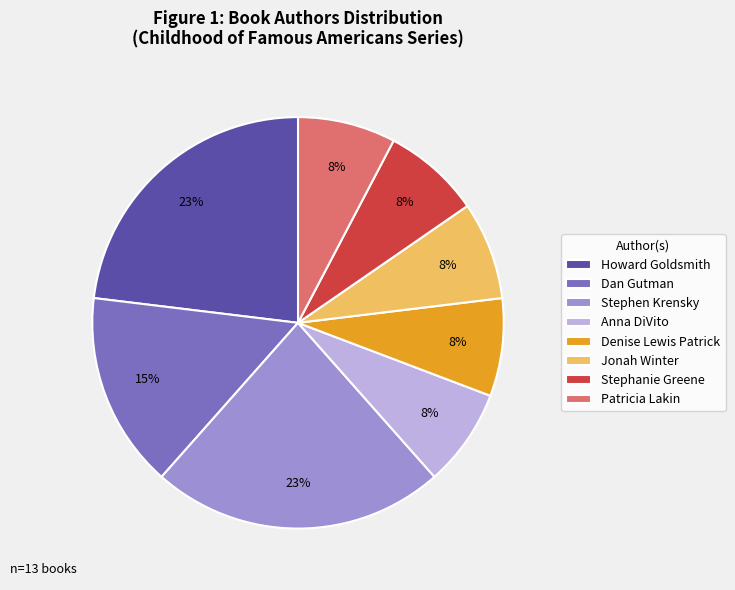

How many segments does this pie chart have?

8